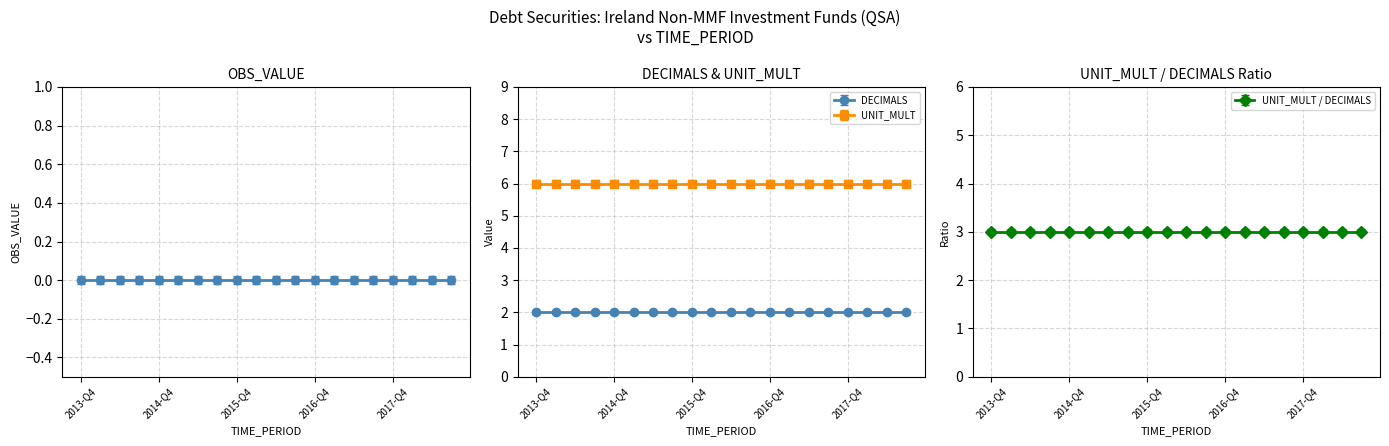

Is this an area chart (filled region under the line)?

No